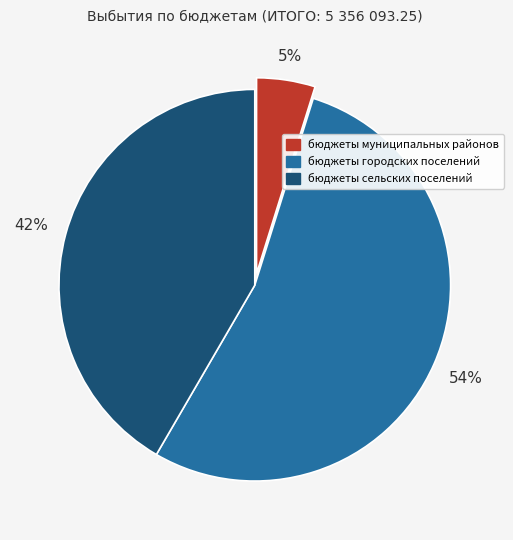

To the nearest percent, what is the average slice percentage?

33%